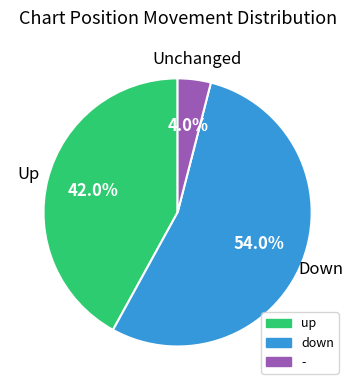

Which slice is the largest?

down